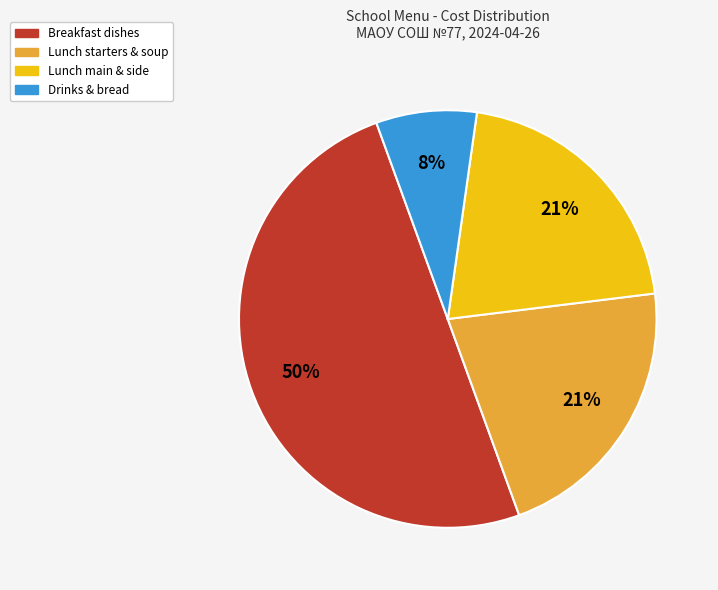

What is the smallest slice in the pie chart?

Drinks & bread